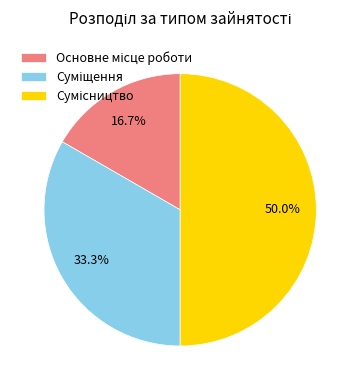

Between Основне місце роботи and Суміщення, which is larger?

Суміщення